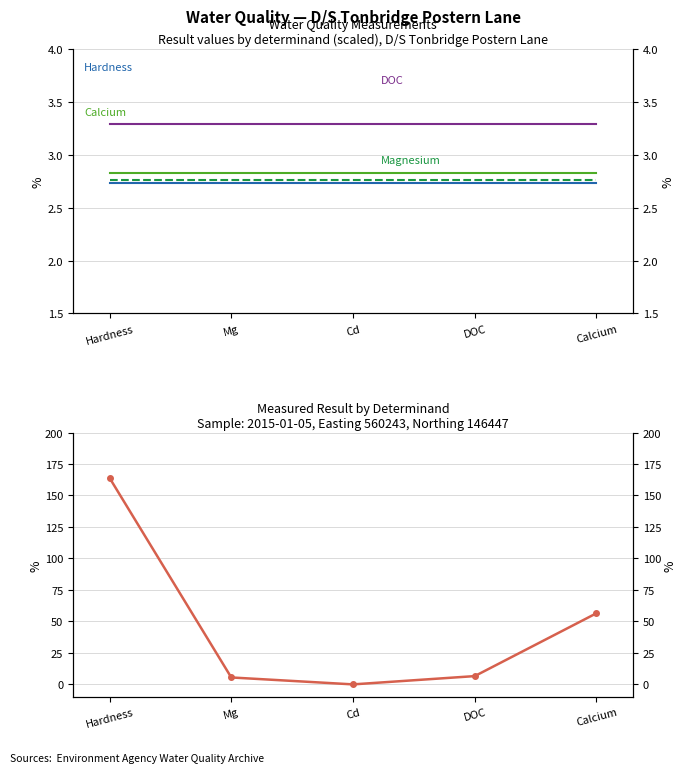

Is this an area chart (filled region under the line)?

No